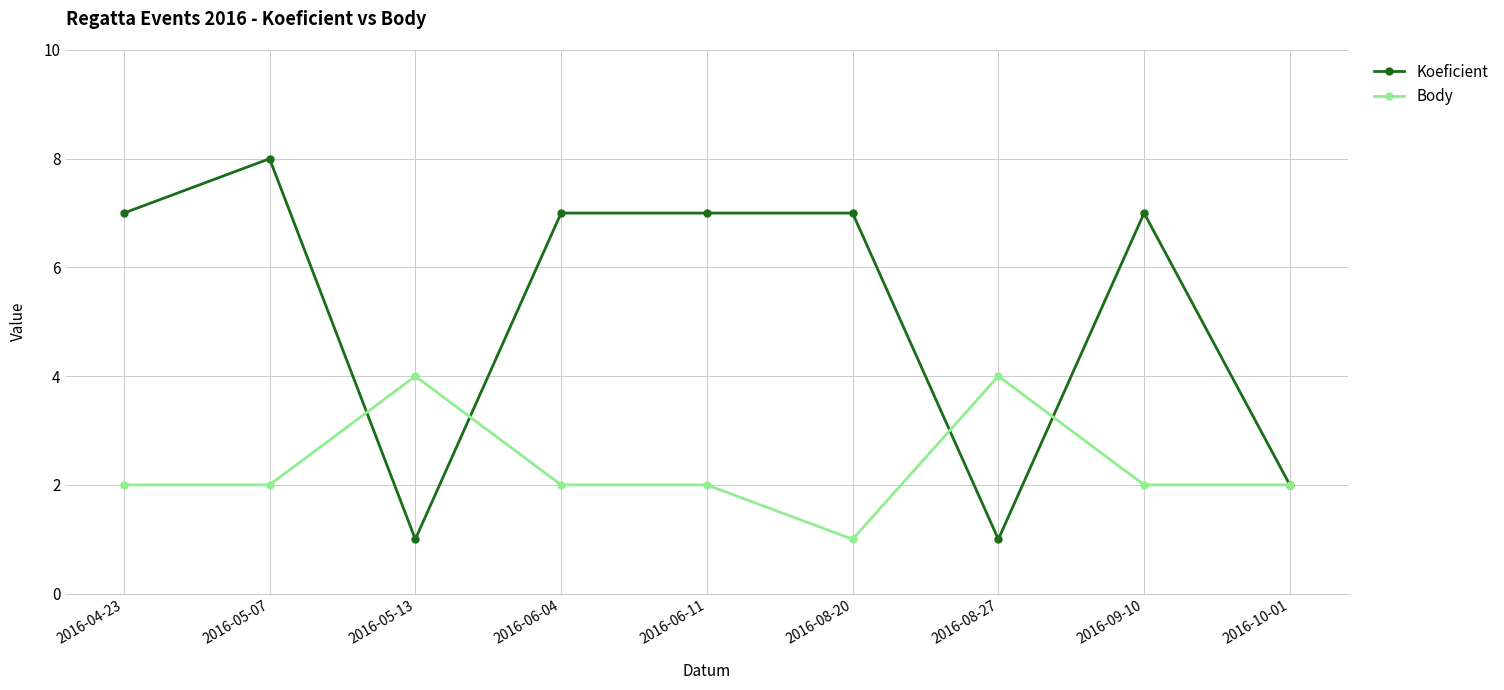

Which series has the widest spread of values?

Koeficient